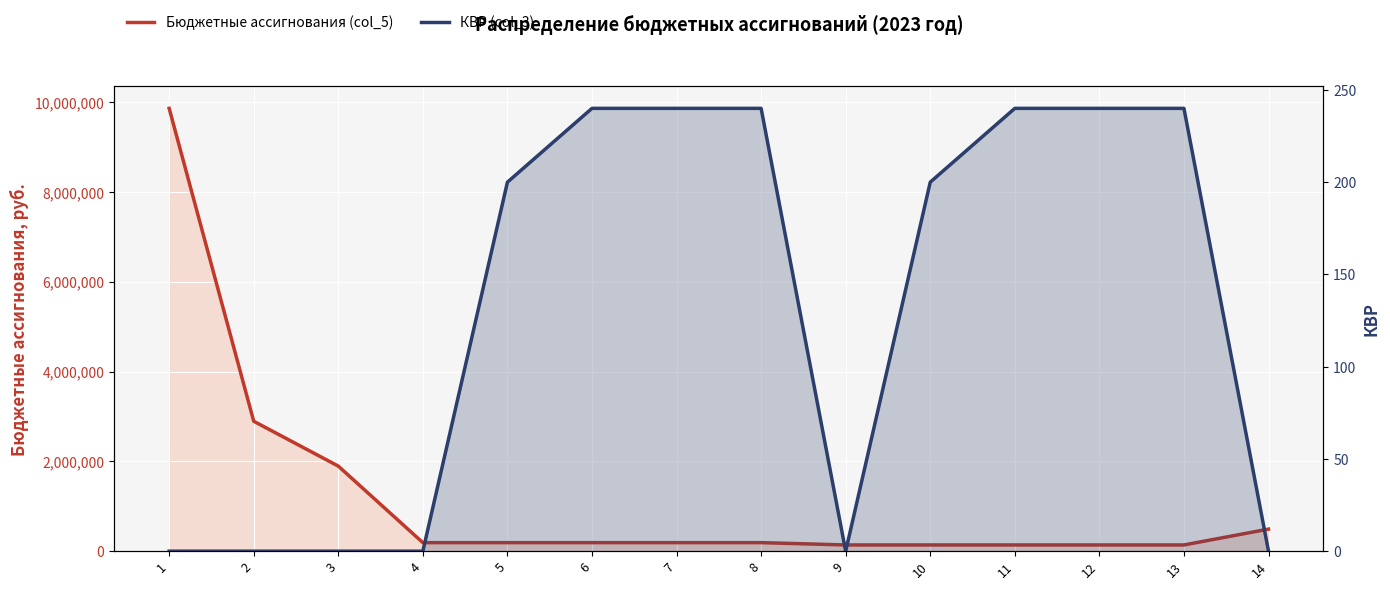

What is the spread (max minus min) of values at 13?

138522.2